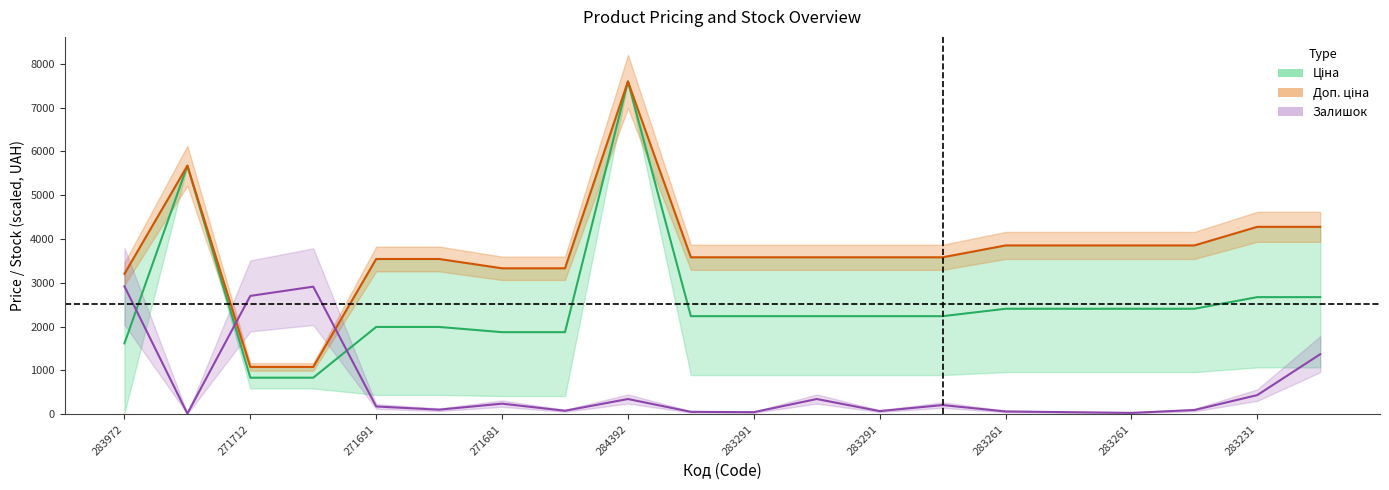

True or false: Доп. ціна has more than 1 points higher than both neighbors.

True